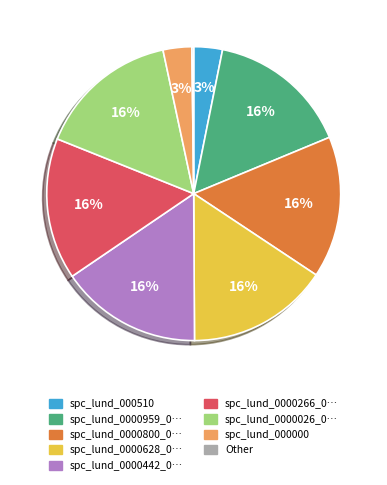

To the nearest percent, what is the average slice percentage?

11%